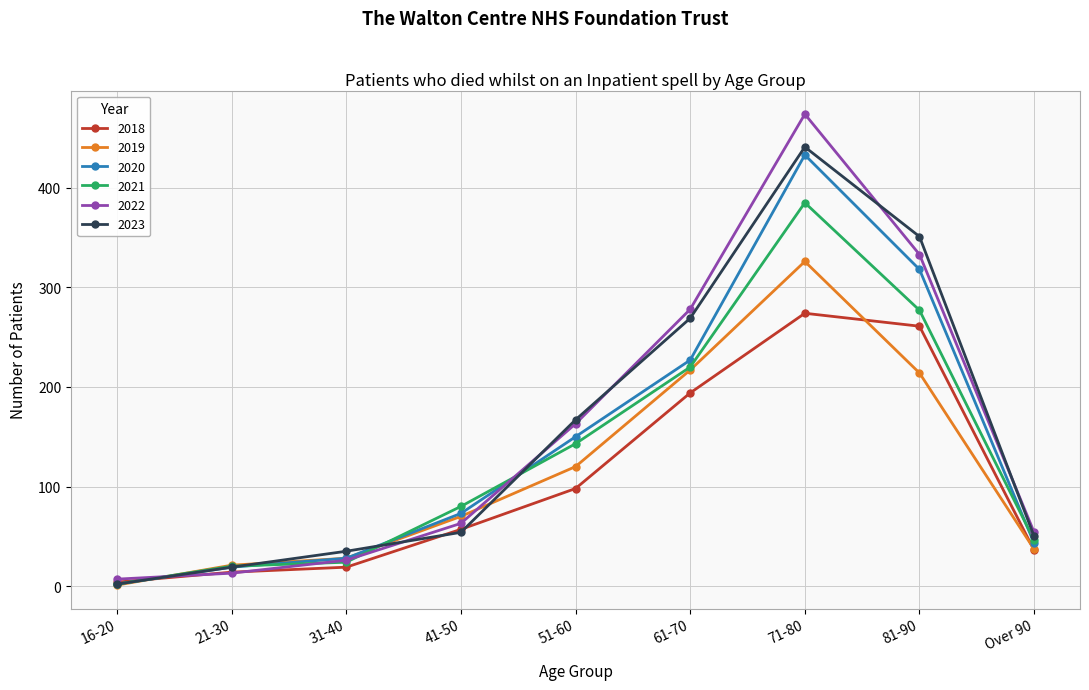

Does the chart have visible grid lines?

Yes